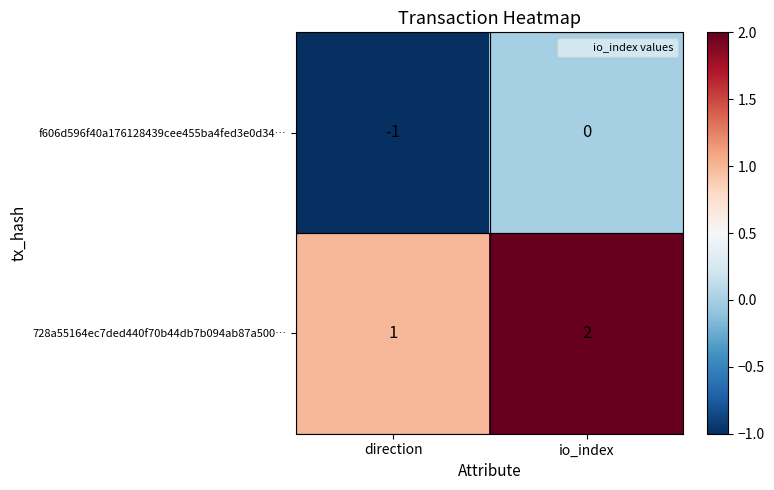

Is it true that f606d596f40a176128439cee455ba4fed3e0d34… equals 1 at io_index?

False